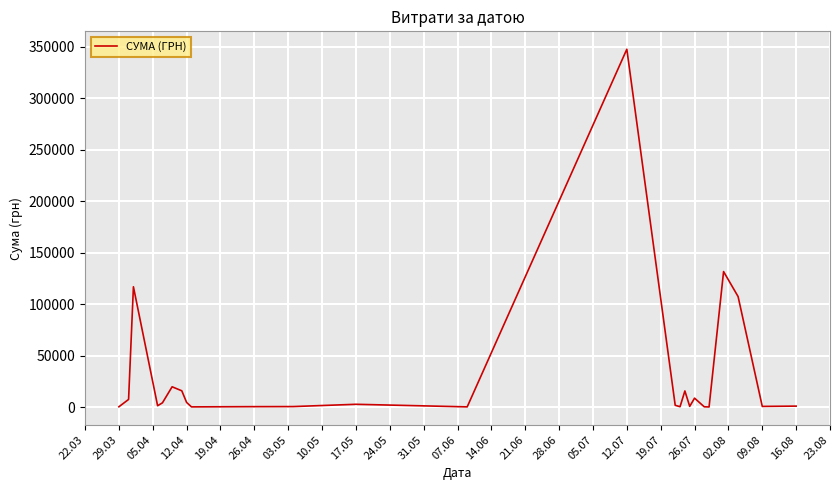

How many lines are shown in the chart?

1